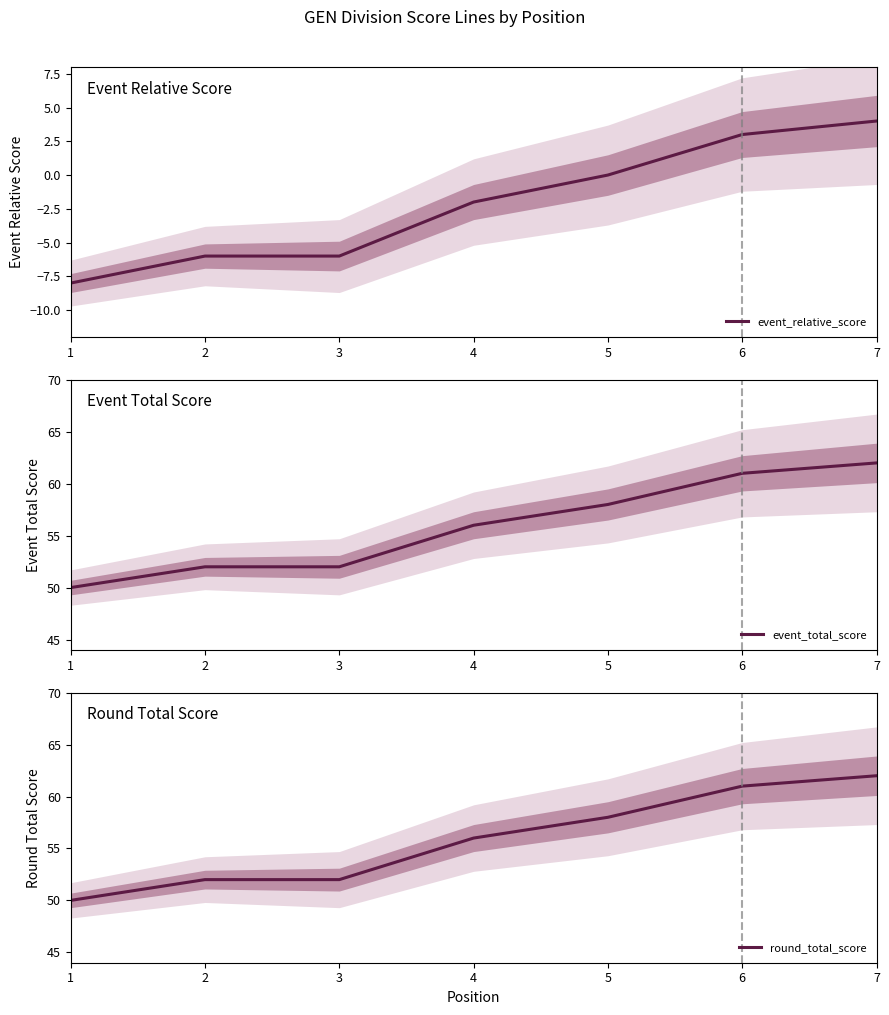

True or false: event_relative_score has more than 1 points higher than both neighbors.

False